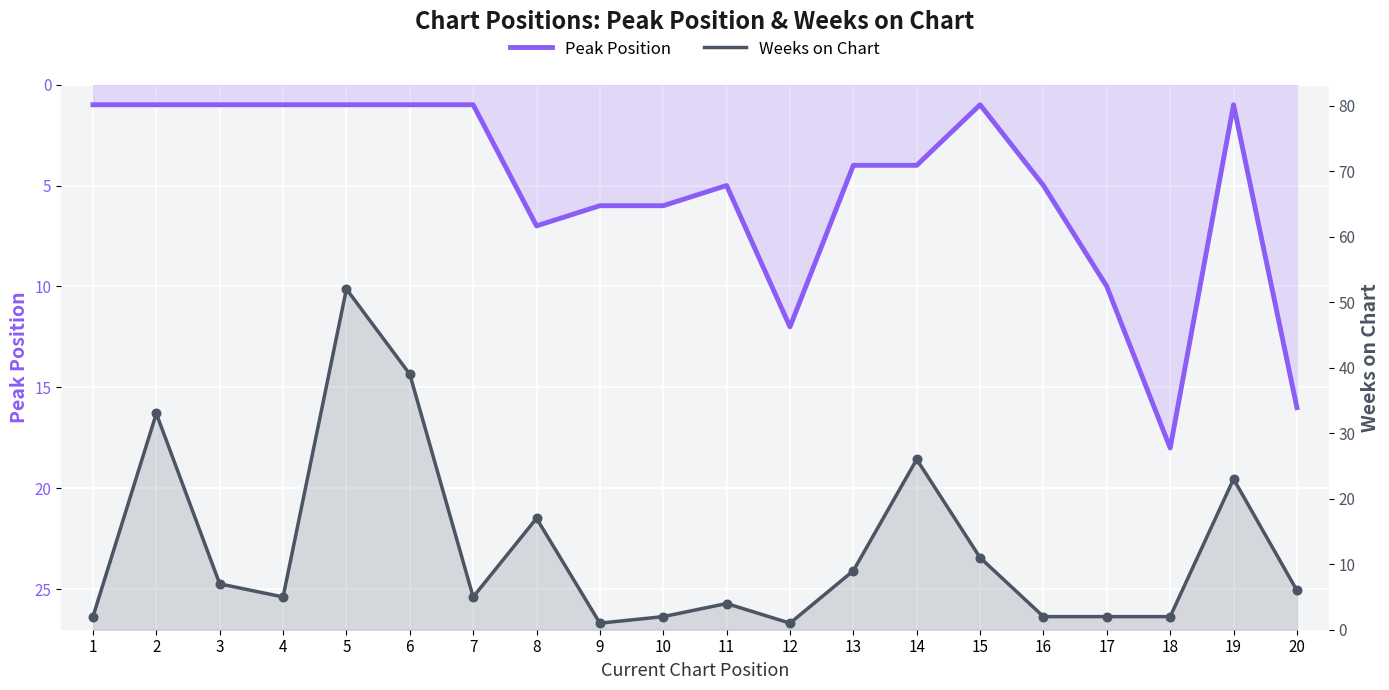

What is the total value across all series at 12?

13